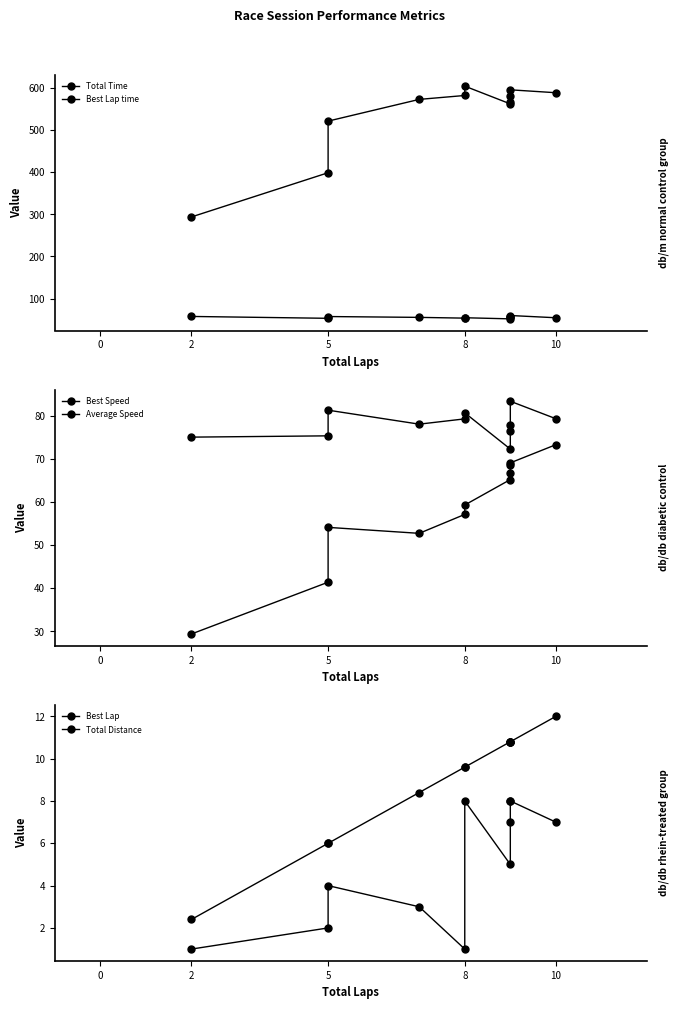

Which series has the widest spread of values?

Total Time